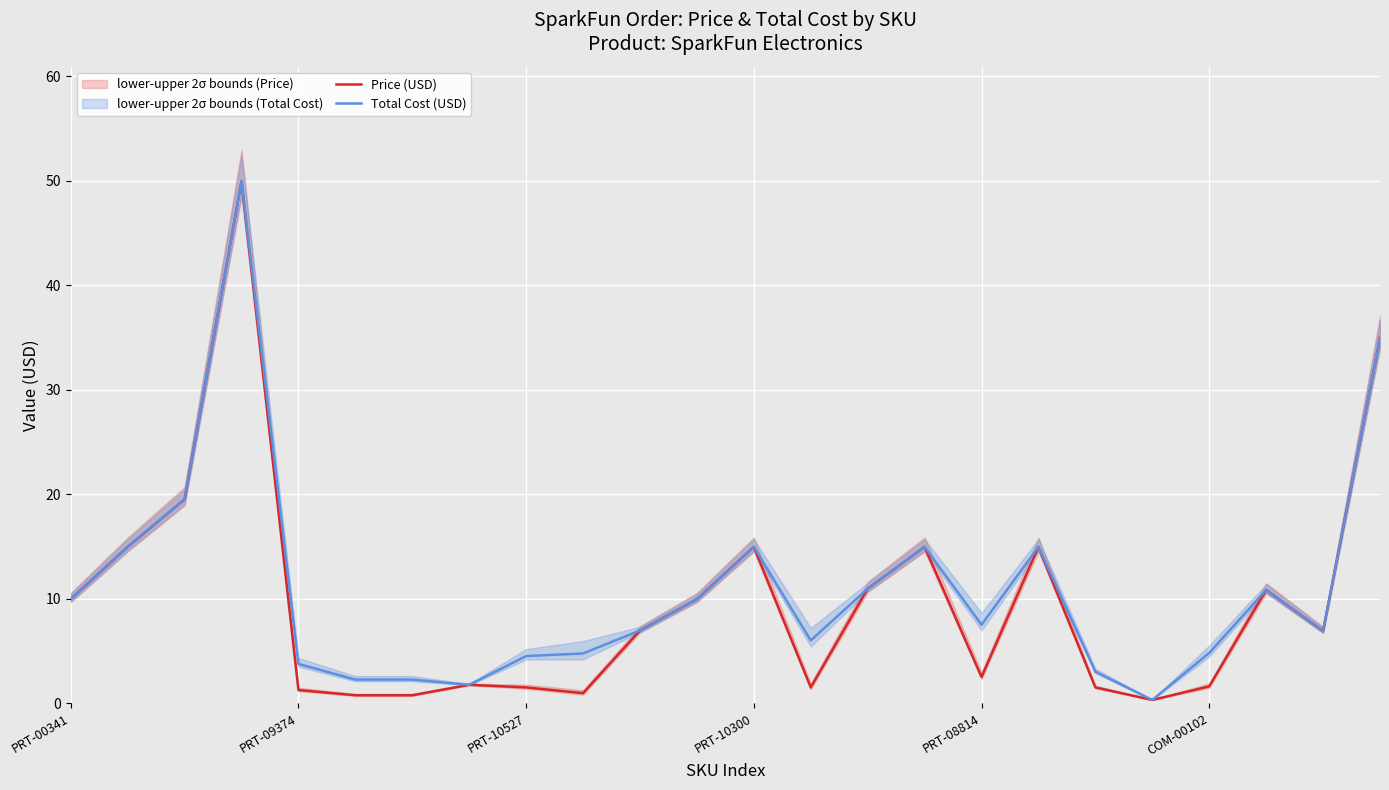

List the series in order of their overall mean, highest first.

Total Cost (USD), Price (USD)